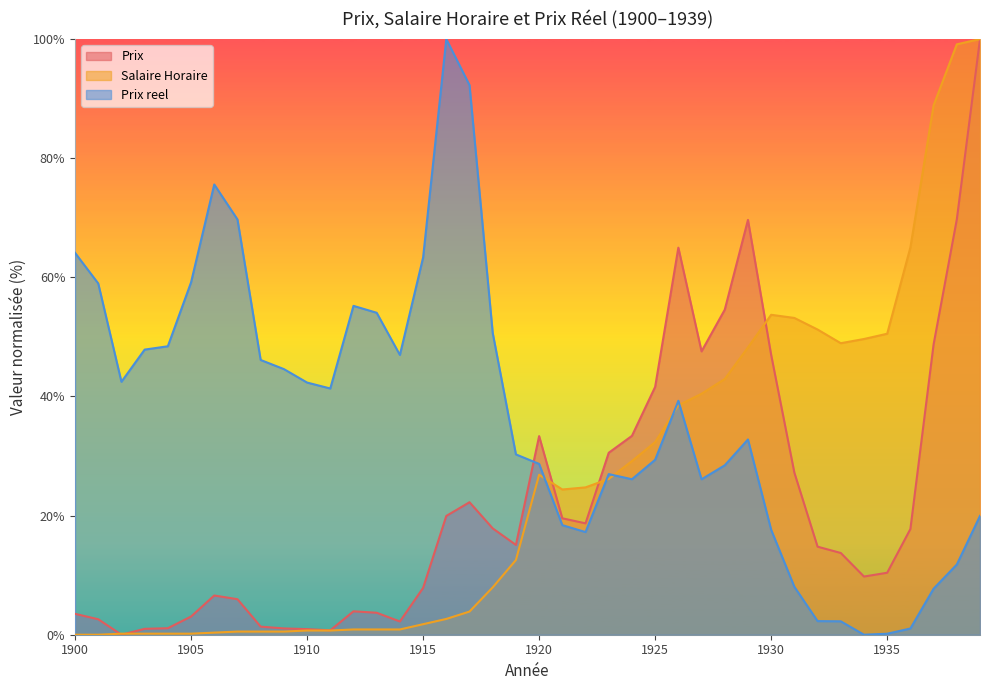

What is the difference between the maximum and minimum values in the Salaire Horaire series?

100.0